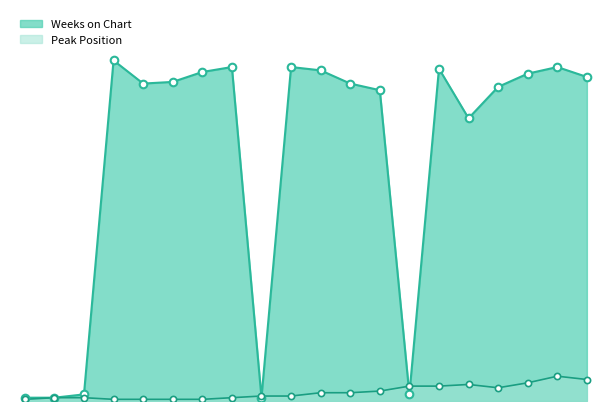

Which series contains the lowest Y value?

Peak Position